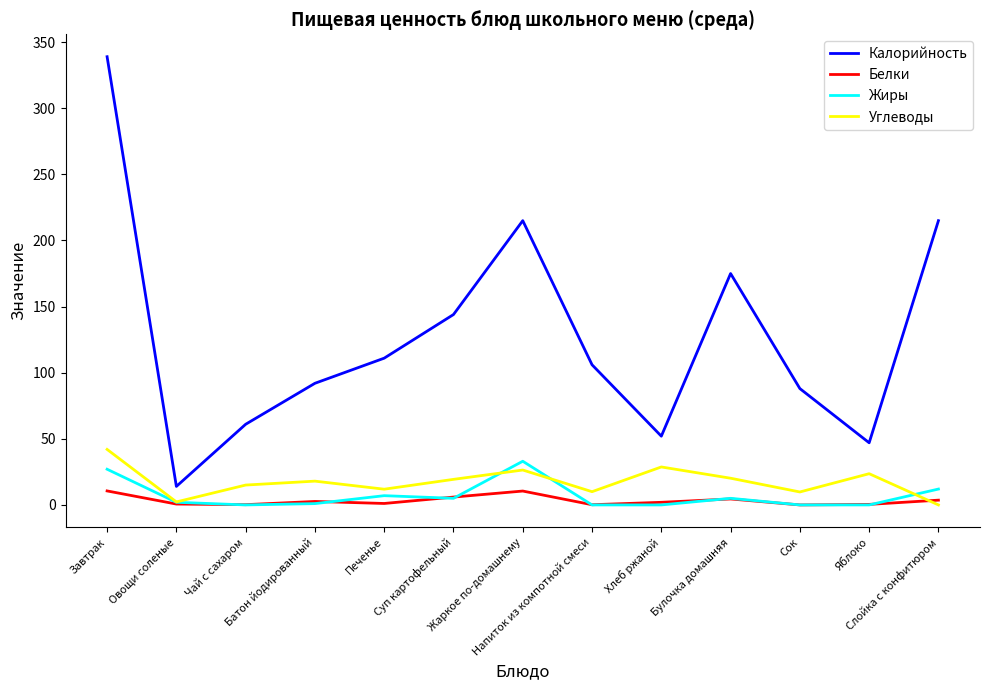

True or false: Жиры has a value of -11.7 at Чай с сахаром.

False